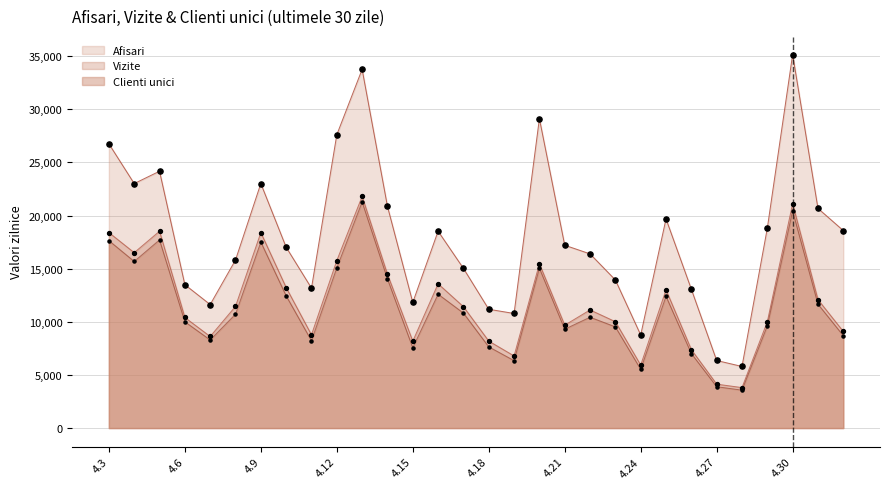

Is the value of Clienti unici at 2024.5.2 greater than the value of Vizite at 2024.4.15?

Yes